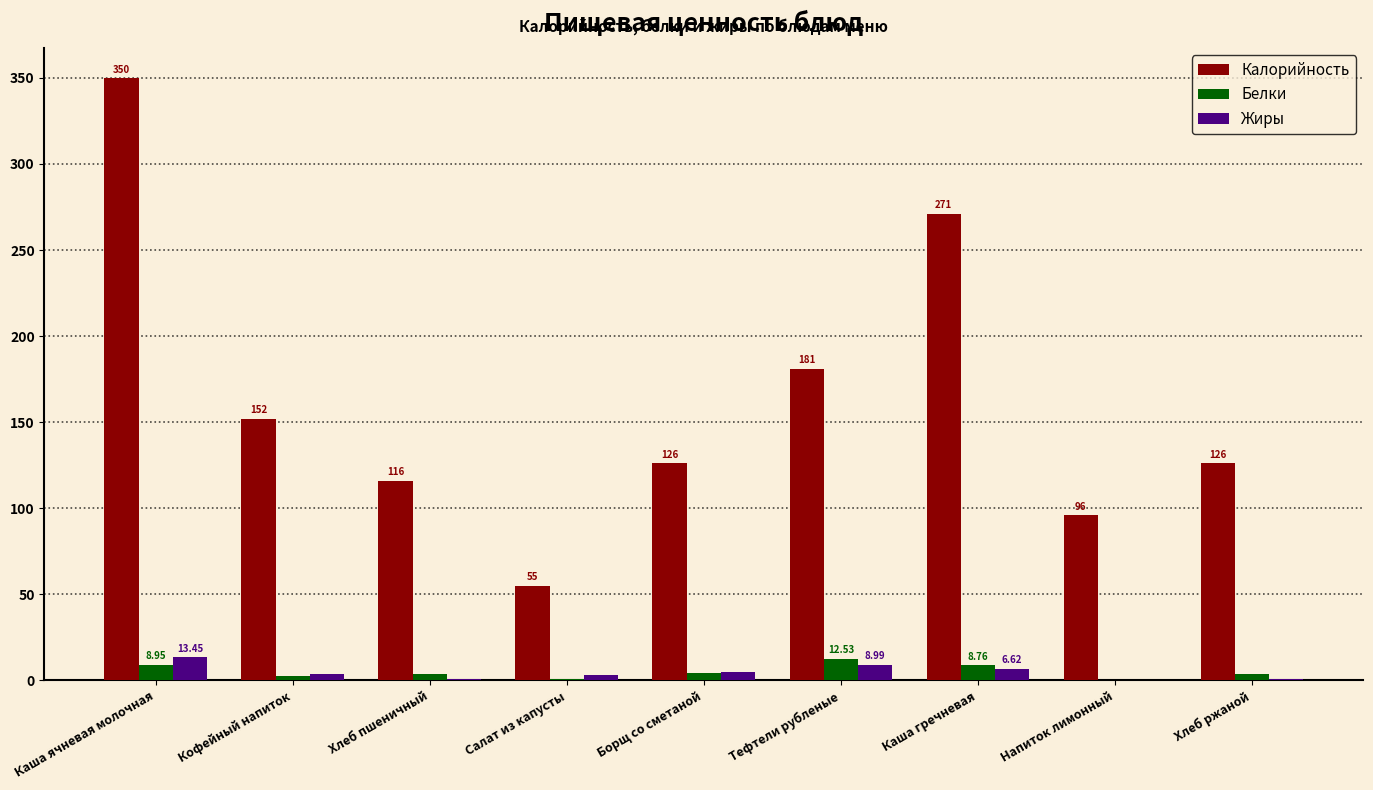

What is the sum of all Калорийность values?

1473.0